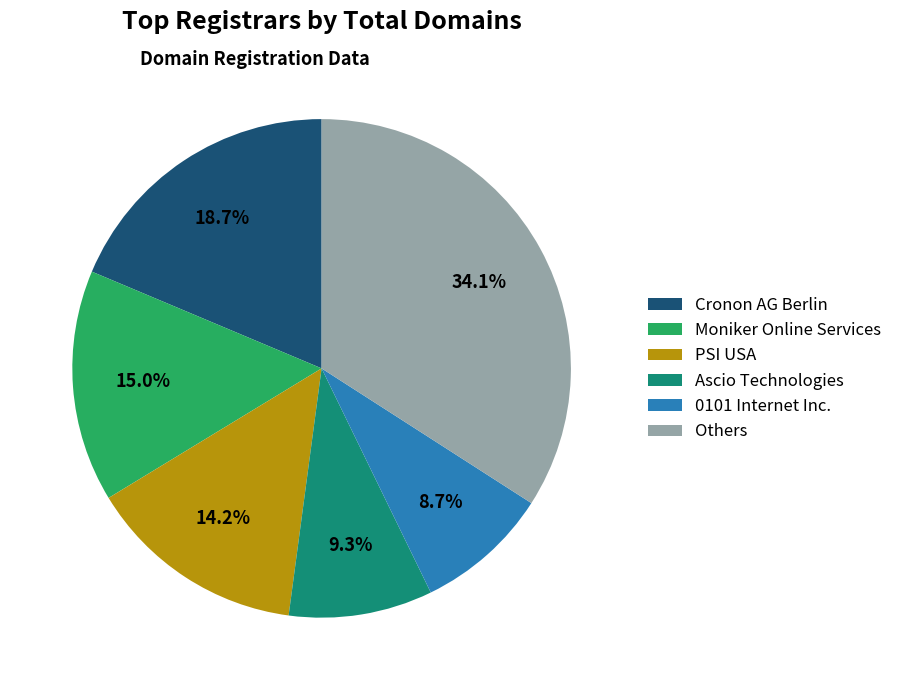

Is there a majority slice in this chart?

No